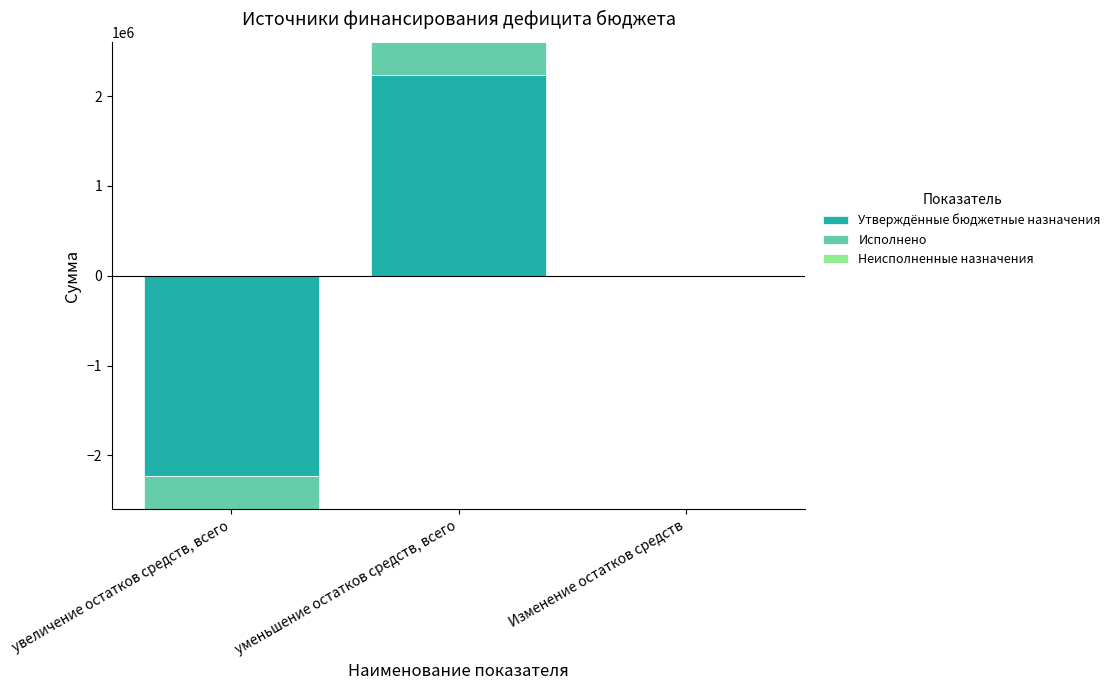

Which has a higher value, увеличение остатков средств, всего or Изменение остатков средств?

увеличение остатков средств, всего